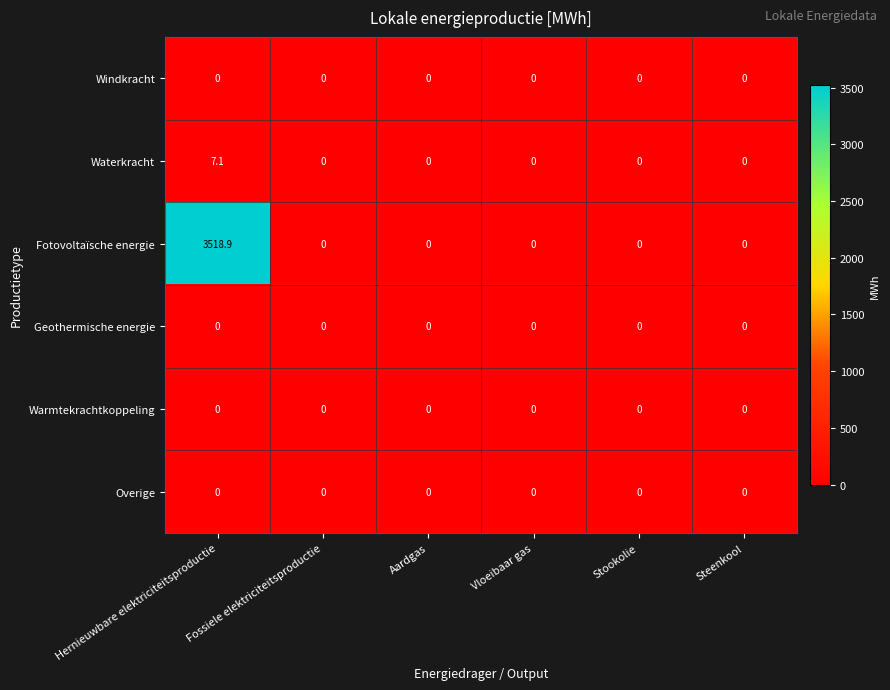

What is the difference between the maximum and minimum values in the Fotovoltaïsche energie series?

3518.9